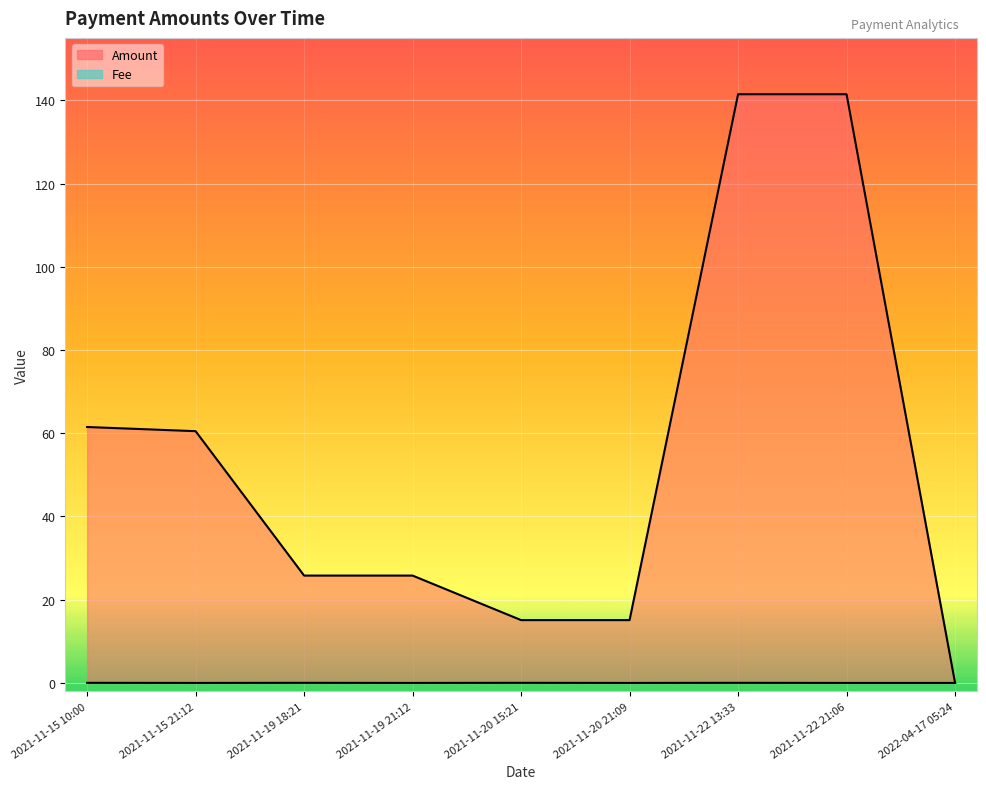

What is the total value across all series at 2021-11-15 10:00?

61.5